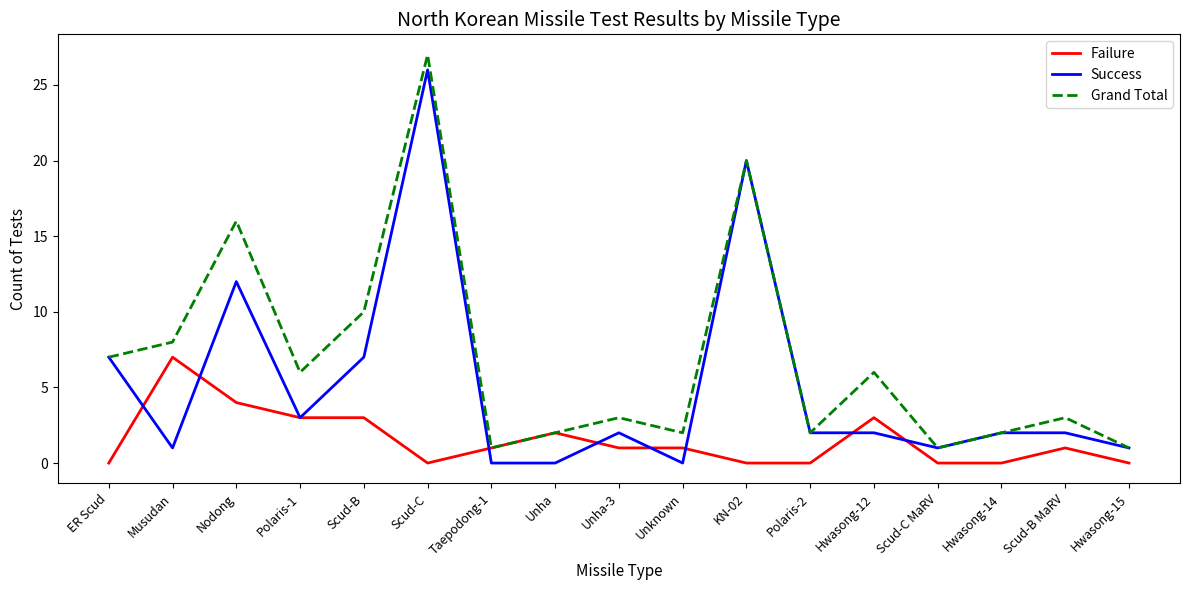

True or false: Grand Total has a value of 42 at Scud-C.

False